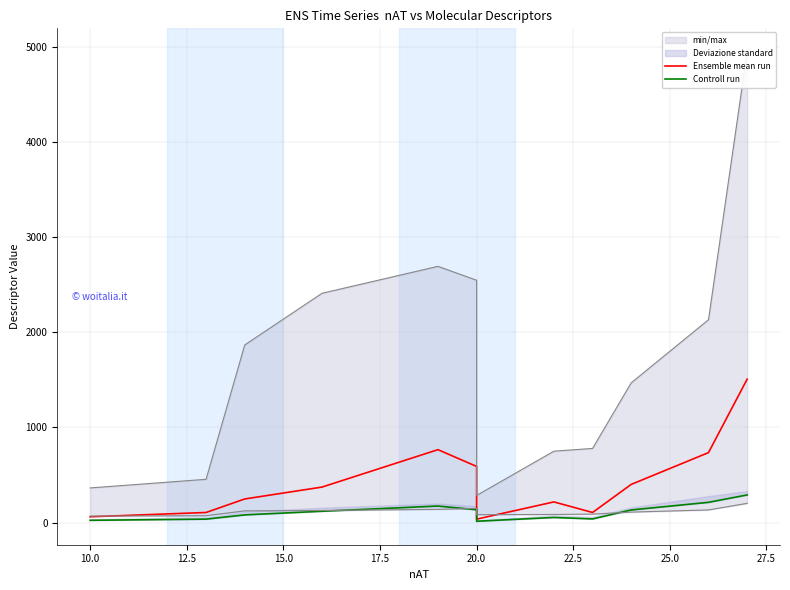

True or false: Ensemble mean run and Controll run cross at least once.

False